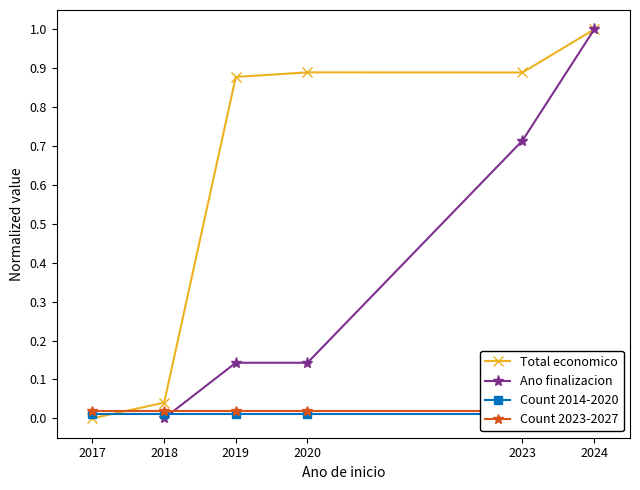

How many positive values does the Ano finalizacion series have?

4